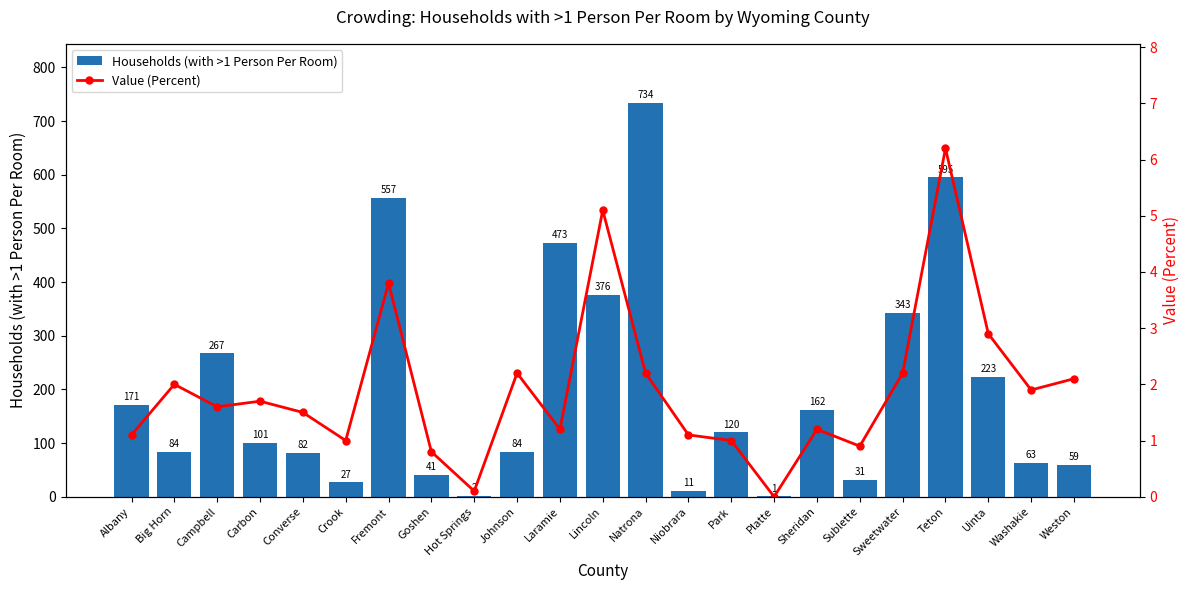

What is the label of the 14th bar from the left?

Niobrara